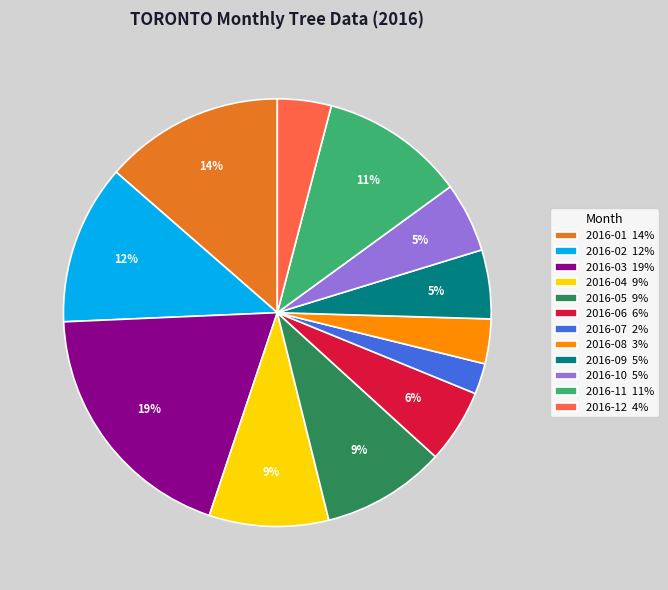

To the nearest percent, what is the difference between the 2016-02 and 2016-08 slice percentages?

9%